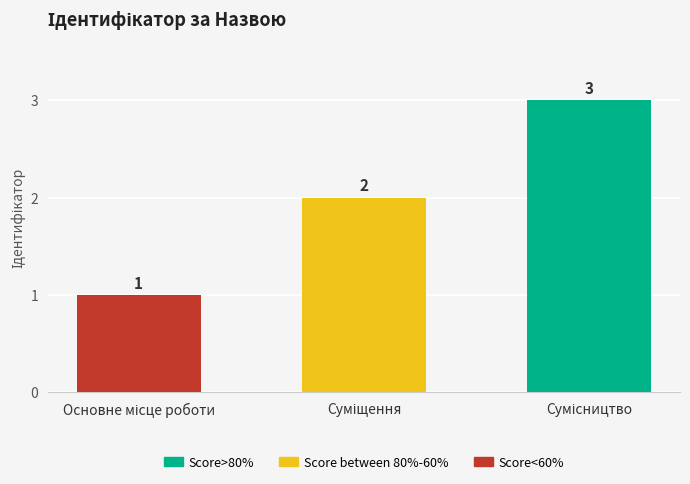

Count the values in the range 1 to 3.

3